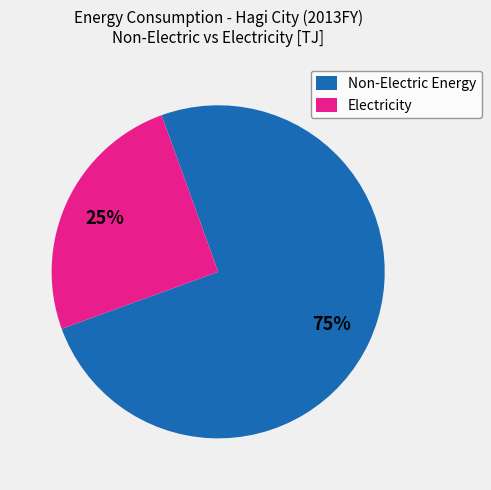

Between Non-Electric Energy and Electricity, which is larger?

Non-Electric Energy